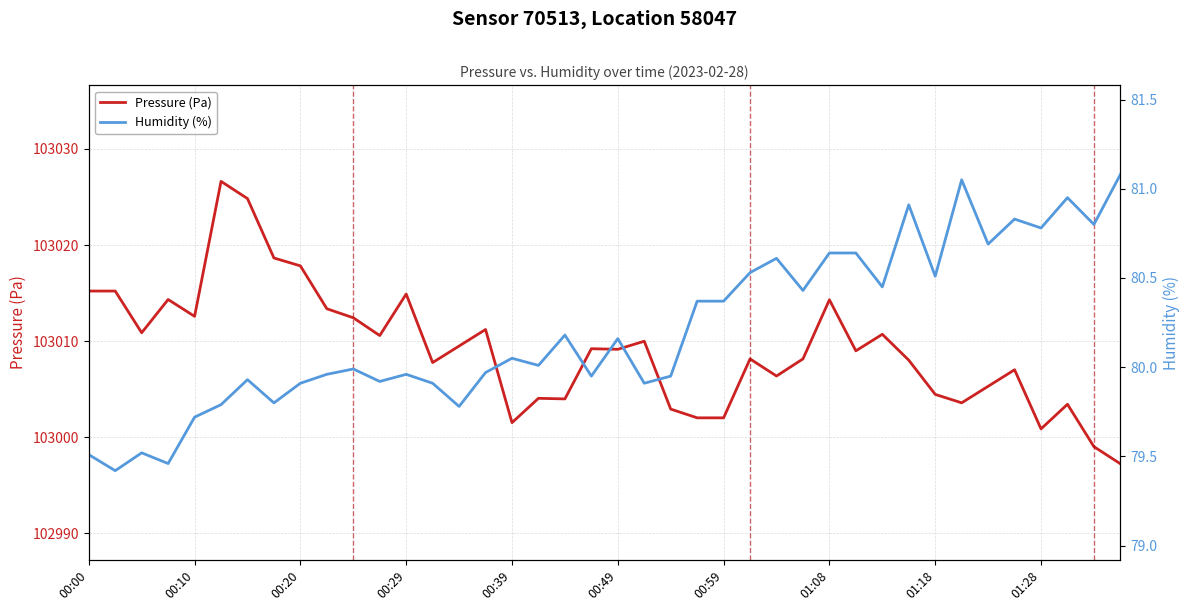

How many interior local peaks does the Humidity (%) series have?

12